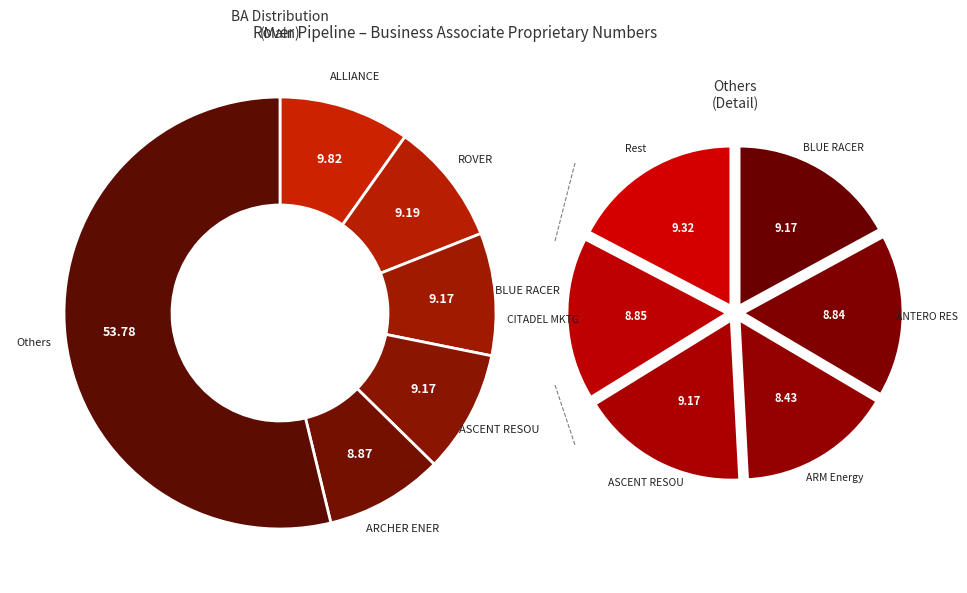

To the nearest percent, what portion does BIOURJA TRAD represent?

8%